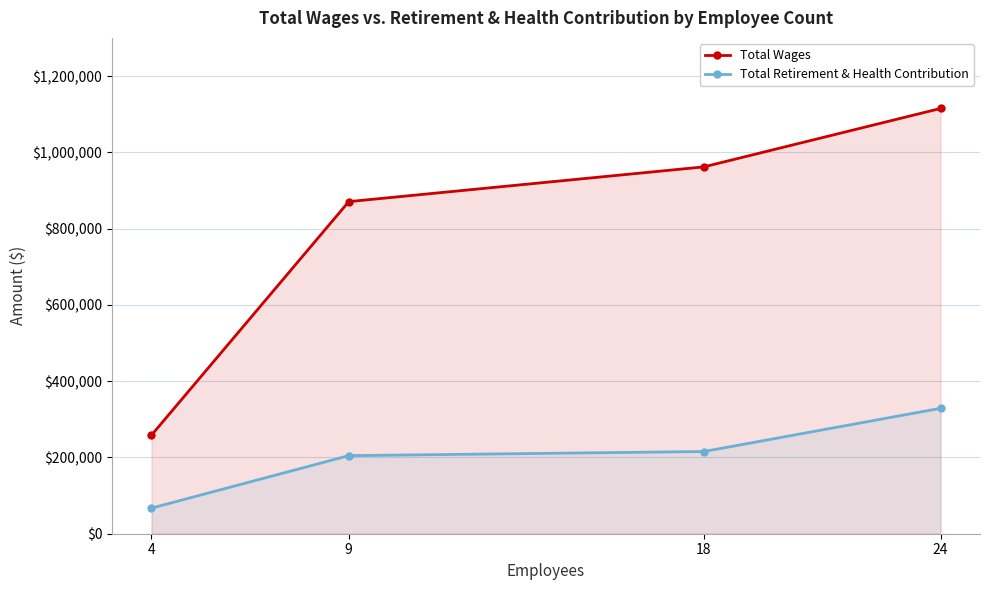

Where does the Total Retirement & Health Contribution series first go above 215518?

24